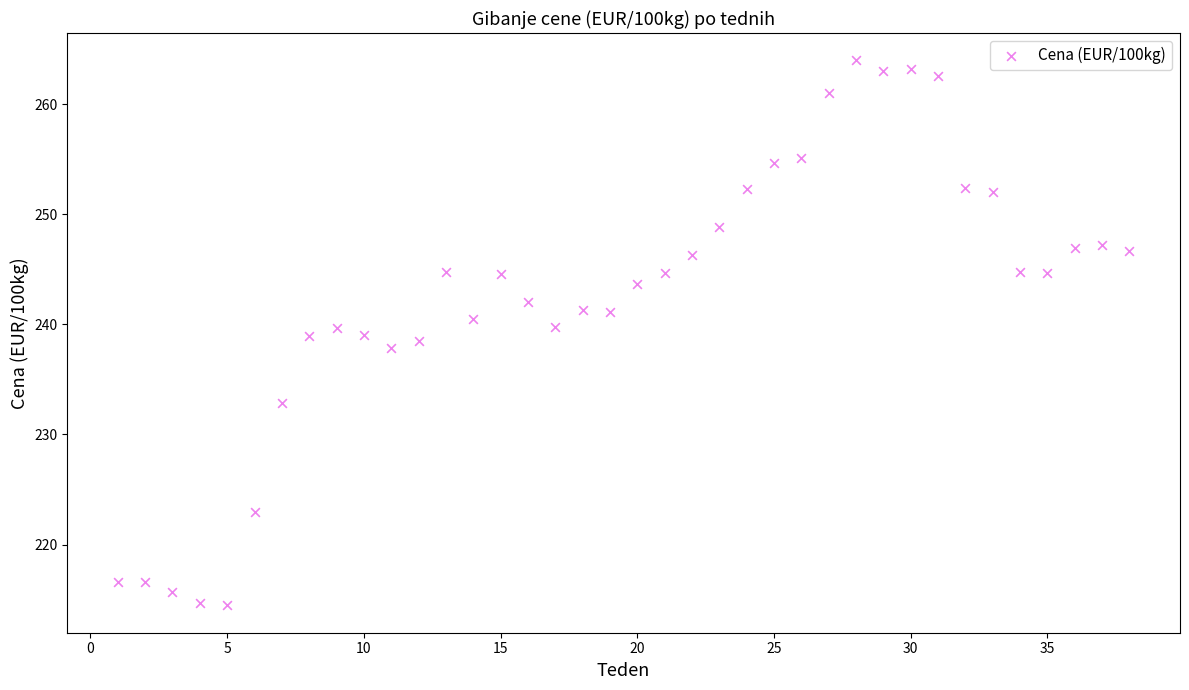

What is the range of X values (max minus min)?

37.0